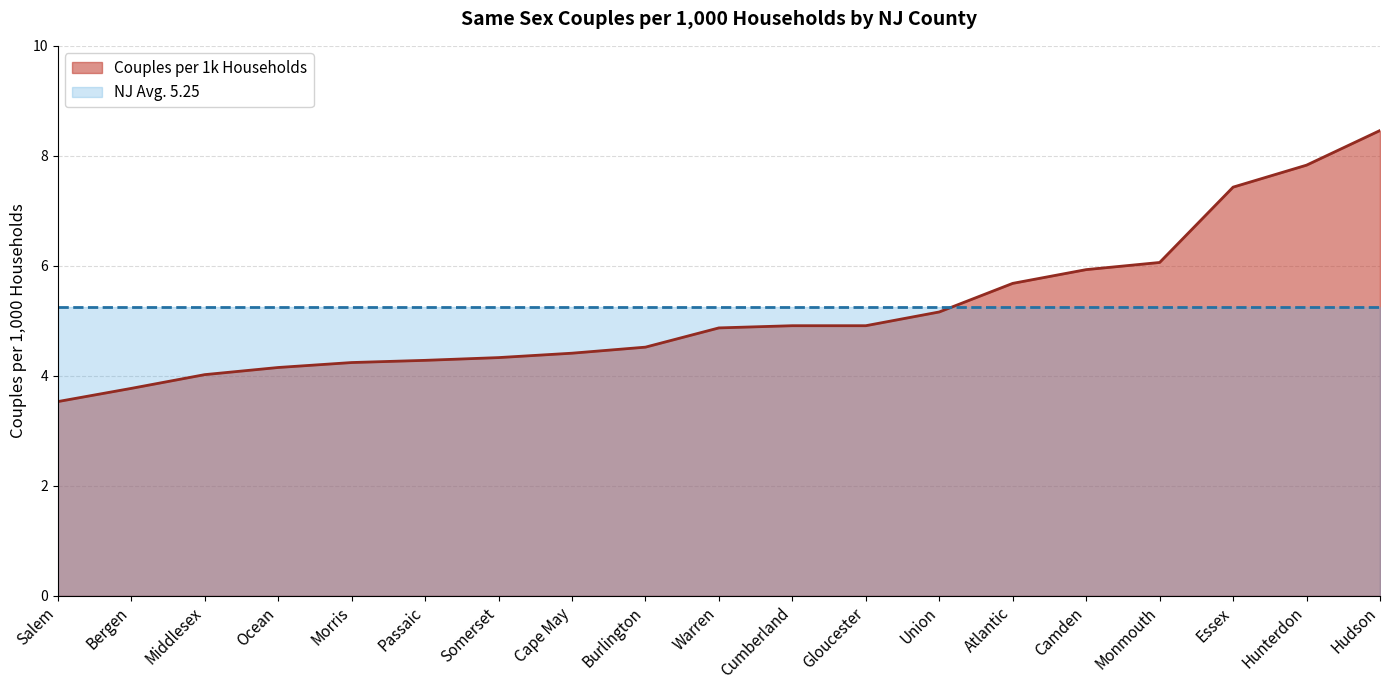

Rank the categories by value from lowest to highest.

Salem, Bergen, Middlesex, Ocean, Morris, Passaic, Somerset, Cape May, Burlington, Warren, Cumberland, Gloucester, Union, Atlantic, Camden, Monmouth, Essex, Hunterdon, Hudson